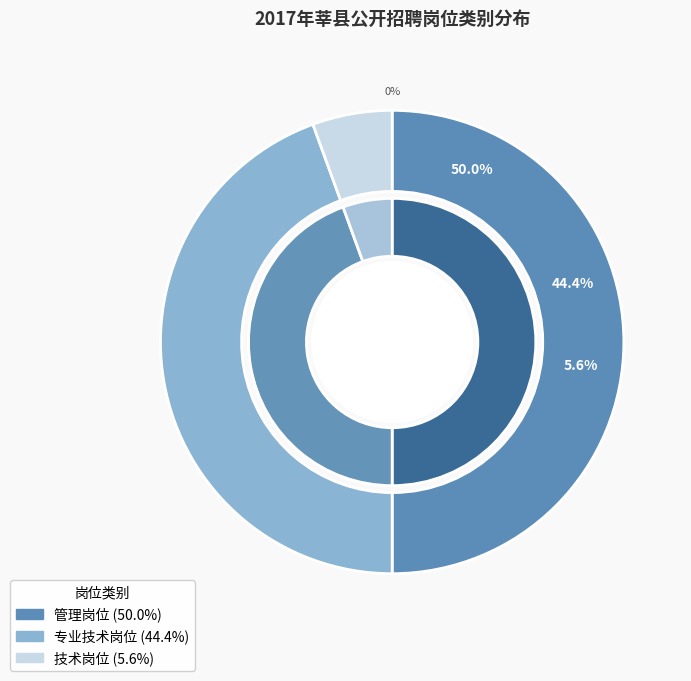

Does any single category account for the majority?

No